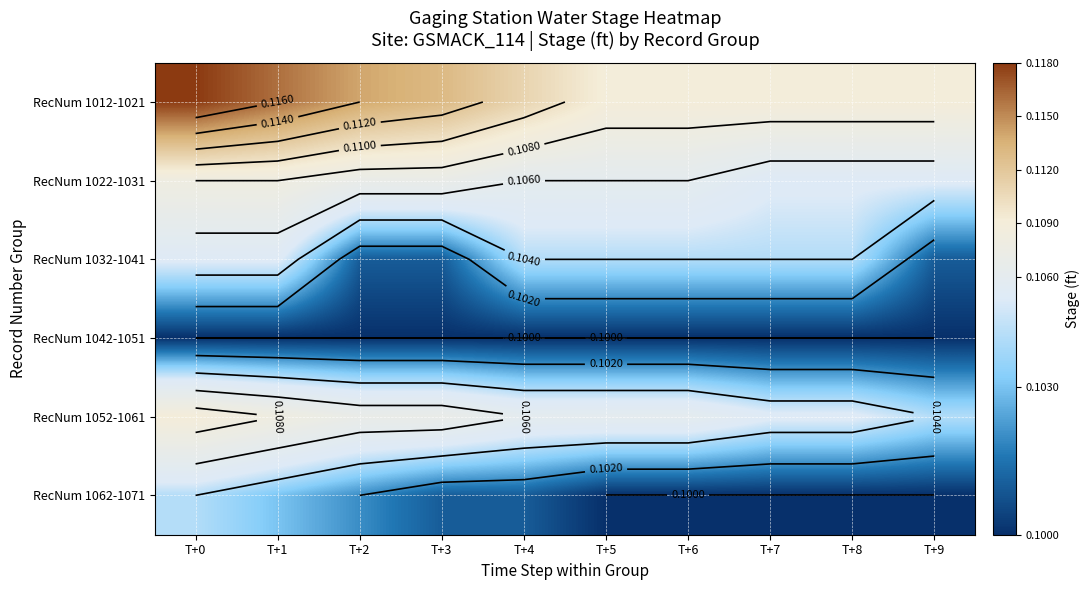

How many categories are shown in the chart?

10